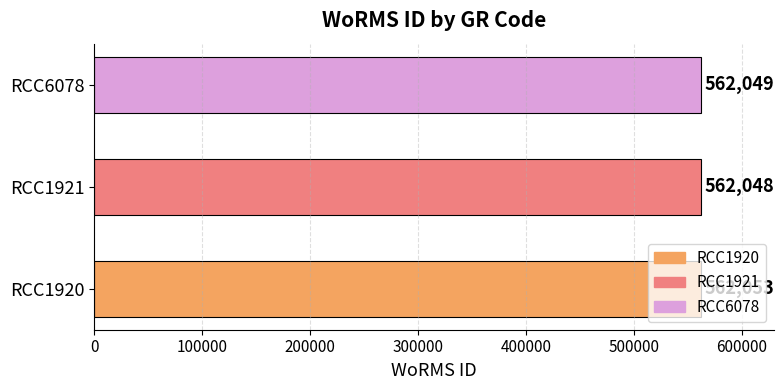

Is it true that the value at RCC1920 is 562053?

True